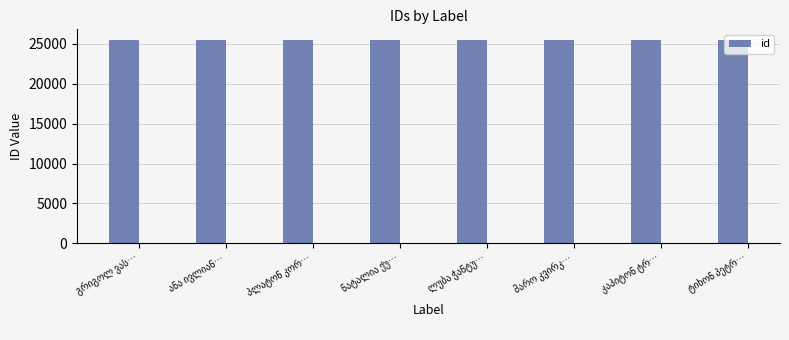

What is the minimum value shown in the chart?

25541